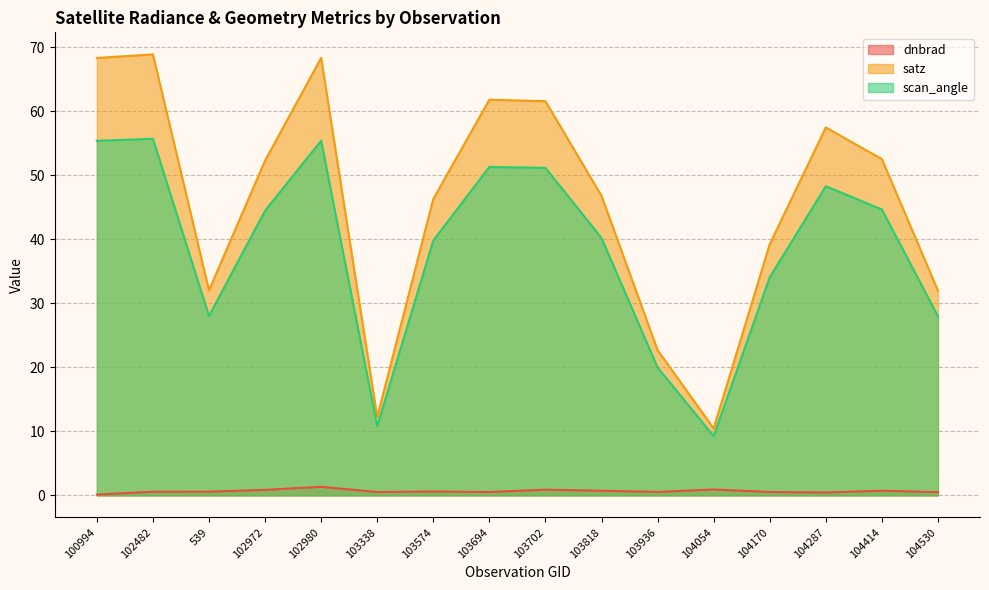

Reading left to right, what are all the values shown in this chart?

dnbrad: 0.1	0.6	0.6	0.9	1.3	0.5	0.6	0.5	0.9	0.7	0.5	0.9	0.5	0.4	0.7	0.5
satz: 68.3	68.9	32.0	52.3	68.3	12.2	46.3	61.8	61.6	46.8	22.7	10.5	39.2	57.4	52.5	32.0
scan_angle: 55.4	55.7	28.0	44.5	55.4	10.8	39.8	51.3	51.1	40.2	20.0	9.2	34.1	48.3	44.6	28.0